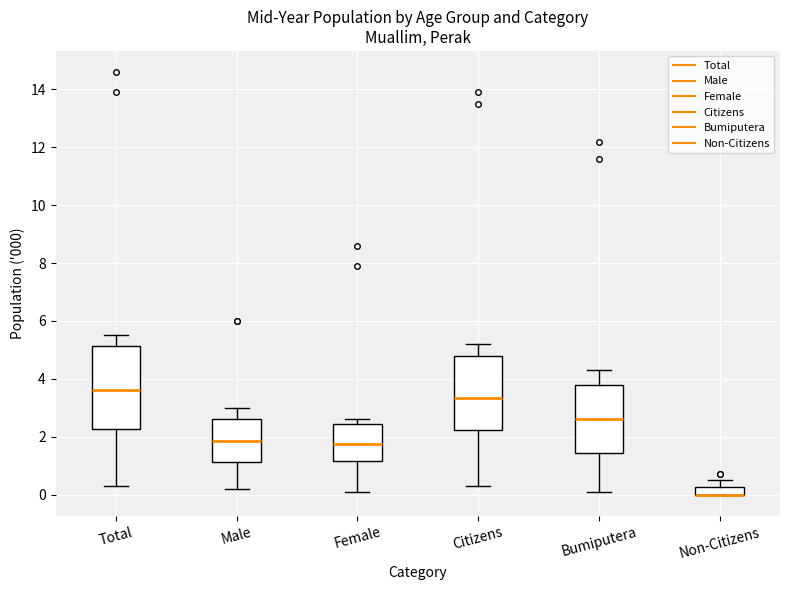

Where does the upper whisker of the box for Non-Citizens end on the y-axis? The values are not printed on the chart, so give them approximately, as read against the axis.

0.6